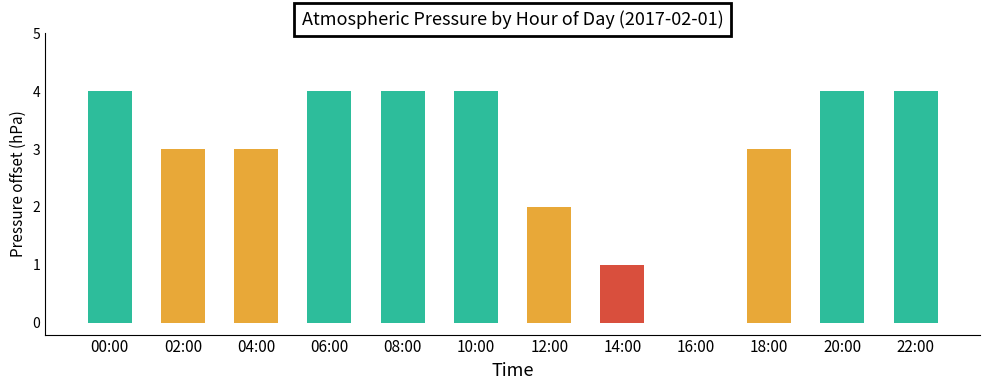

Reading left to right, what are all the values shown in this chart?

00:00=4	02:00=3	04:00=3	06:00=4	08:00=4	10:00=4	12:00=2	14:00=1	16:00=0	18:00=3	20:00=4	22:00=4